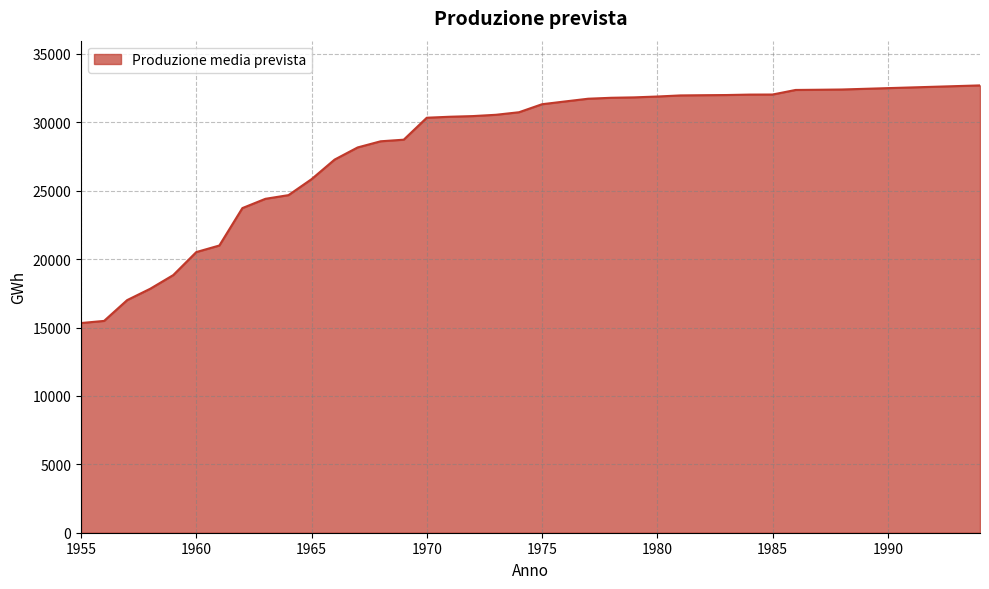

What is the minimum value shown in the chart?

15328